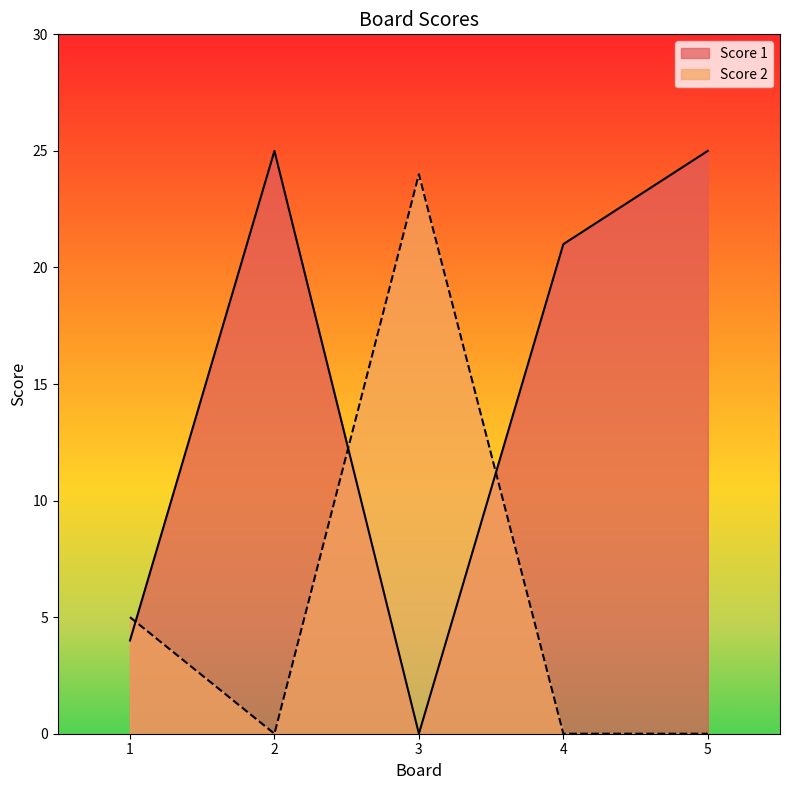

Which category has the highest value in the Score 2 series?

3